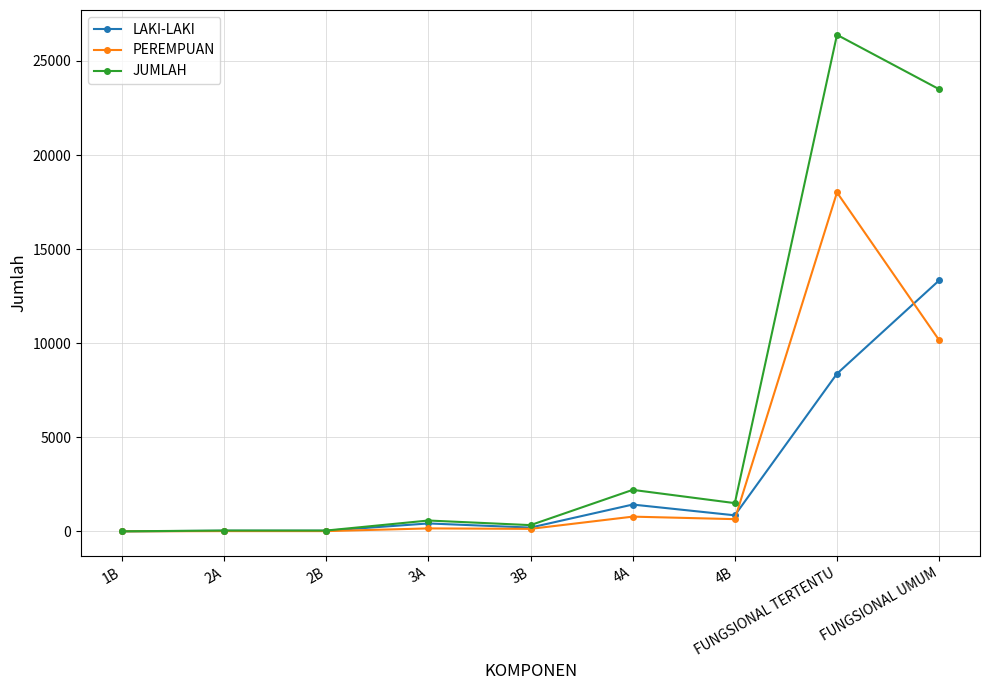

What is the difference between the maximum and minimum values in the JUMLAH series?

26386